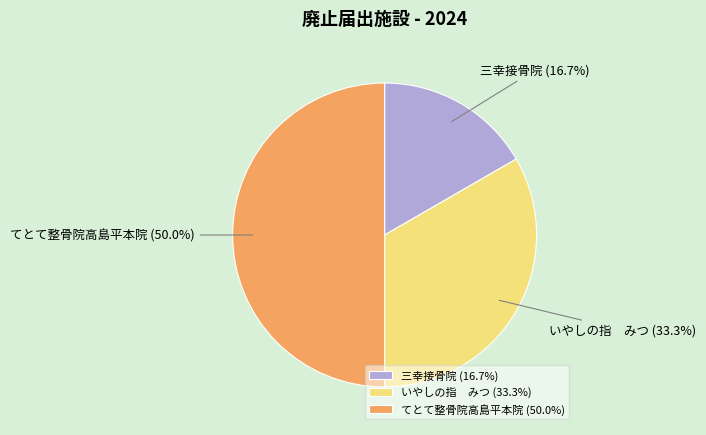

To the nearest percent, what is the average slice percentage?

33%